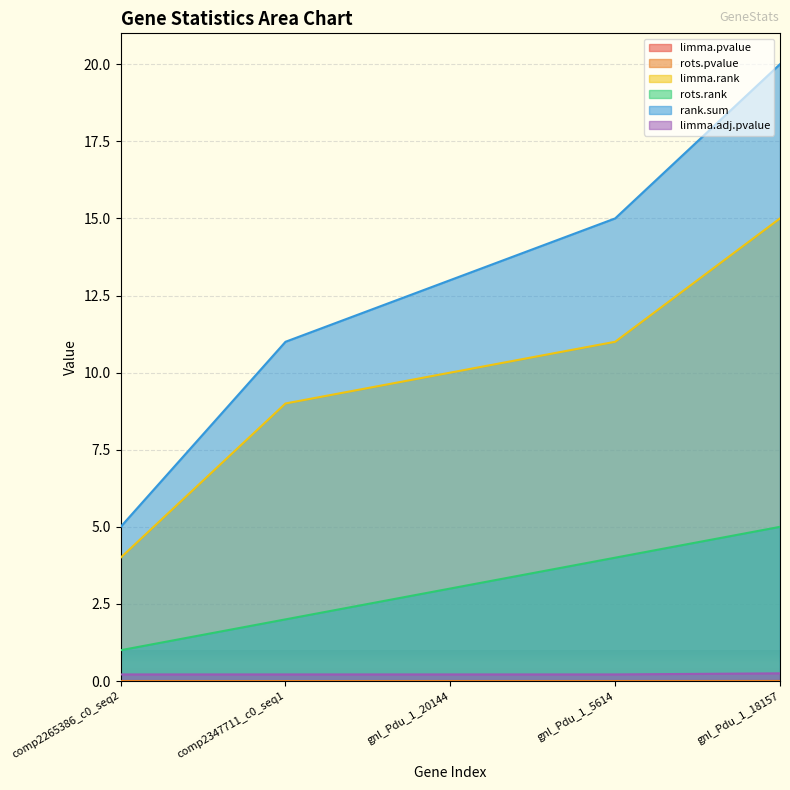

What is the total value across all series at comp2265386_c0_seq2?

10.2